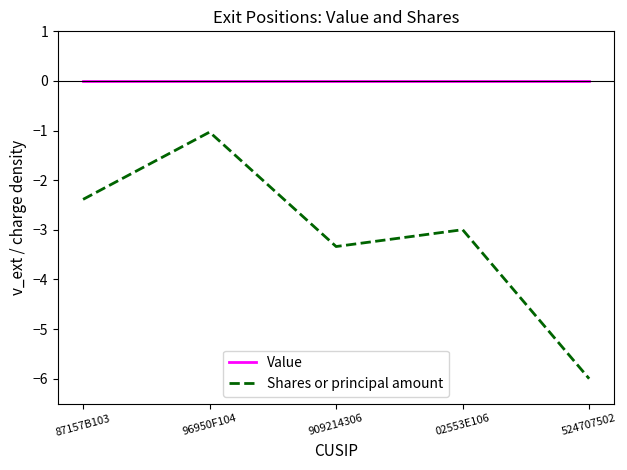

At which category does Shares or principal amount reach its first local peak?

96950F104